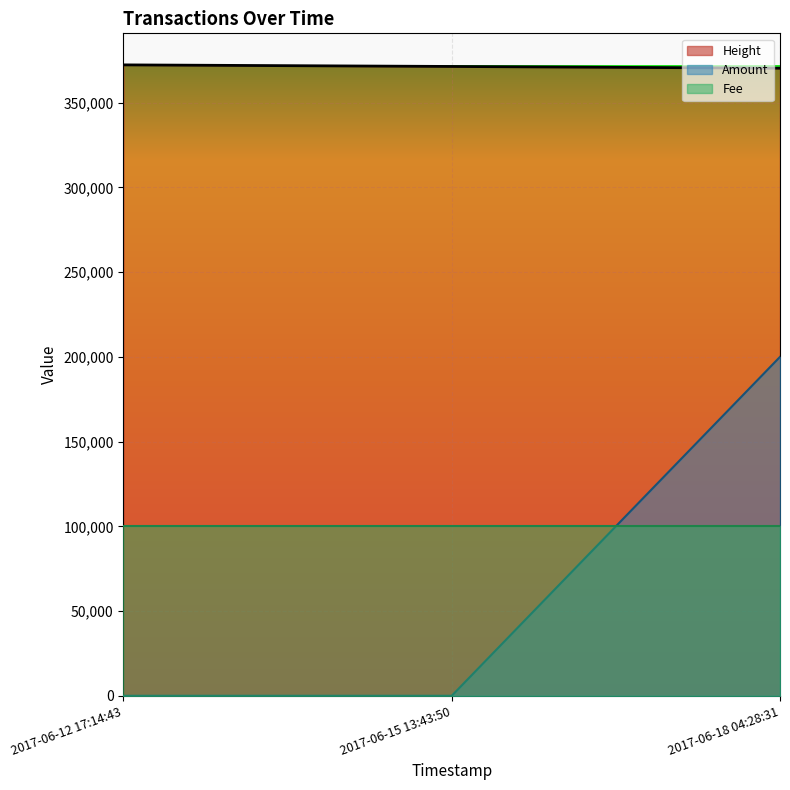

At how many categories does at least one series exceed 334080?

3